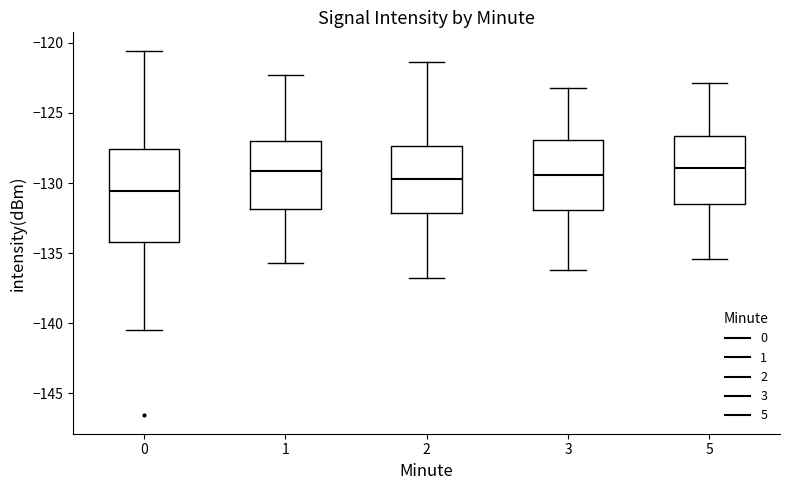

Comparing the boxes themselves (not the whiskers), which one is the tallest?

0